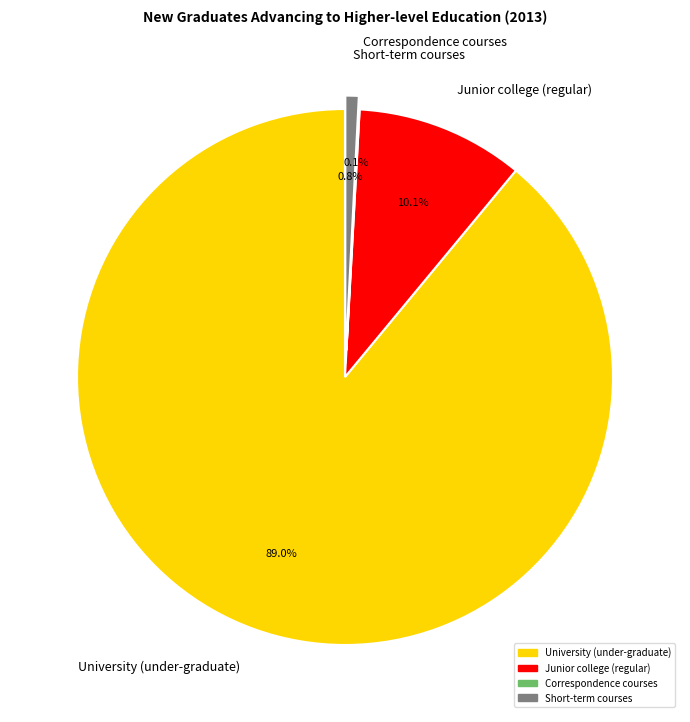

Is there any slice that represents more than half of the pie?

Yes